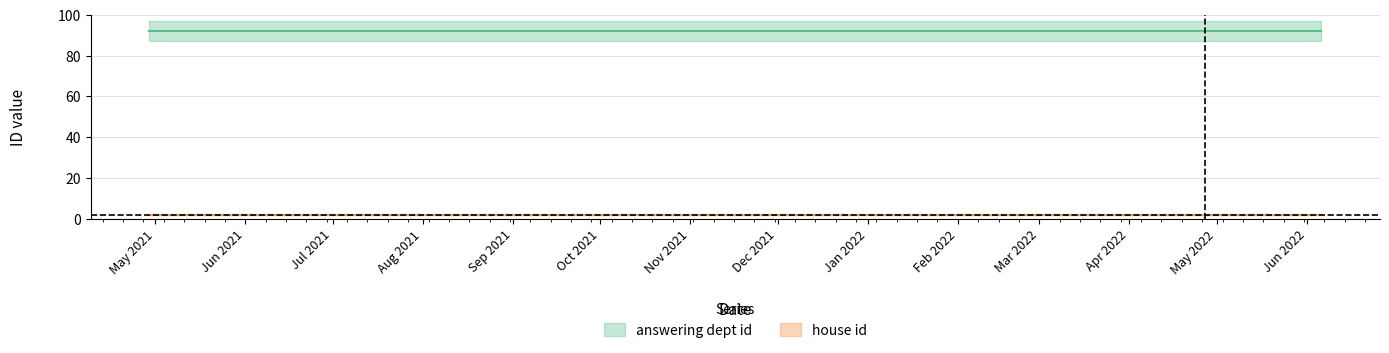

Which series has the largest total across all categories?

answering dept id